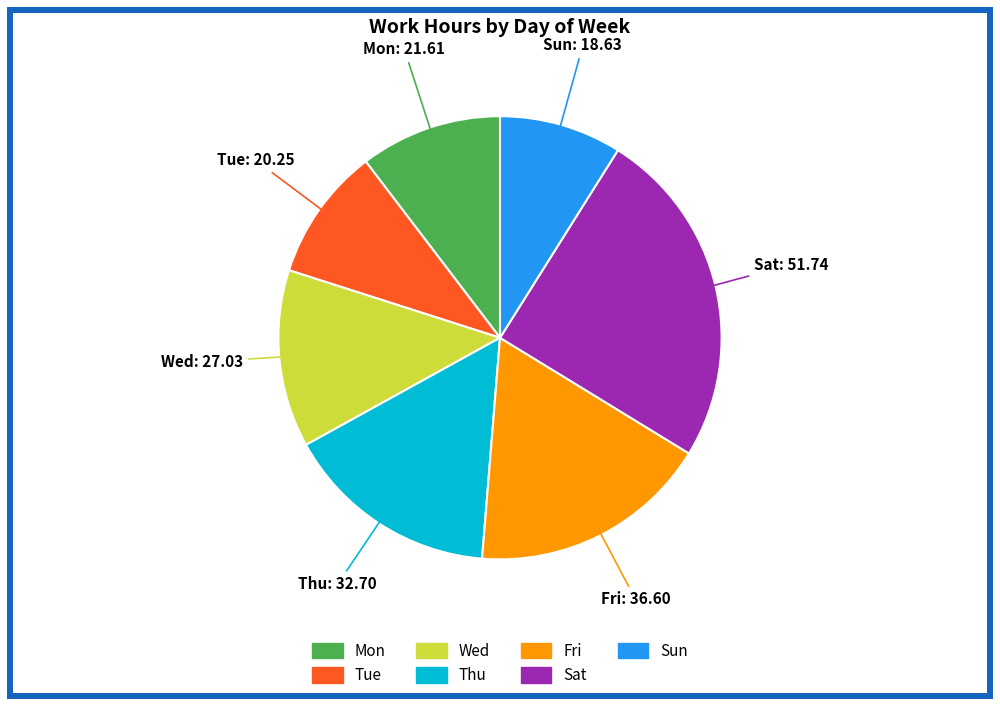

Which has a higher value, Fri or Wed?

Fri